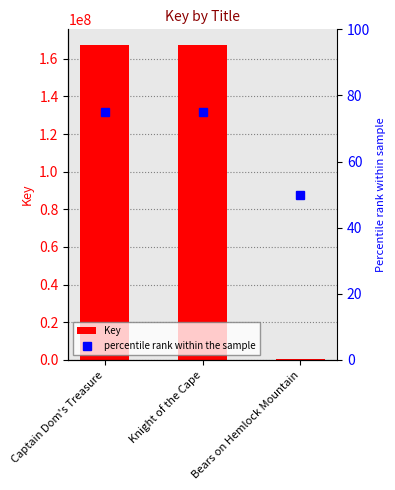

The value at Knight of the Cape is 167239198. True or false?

True